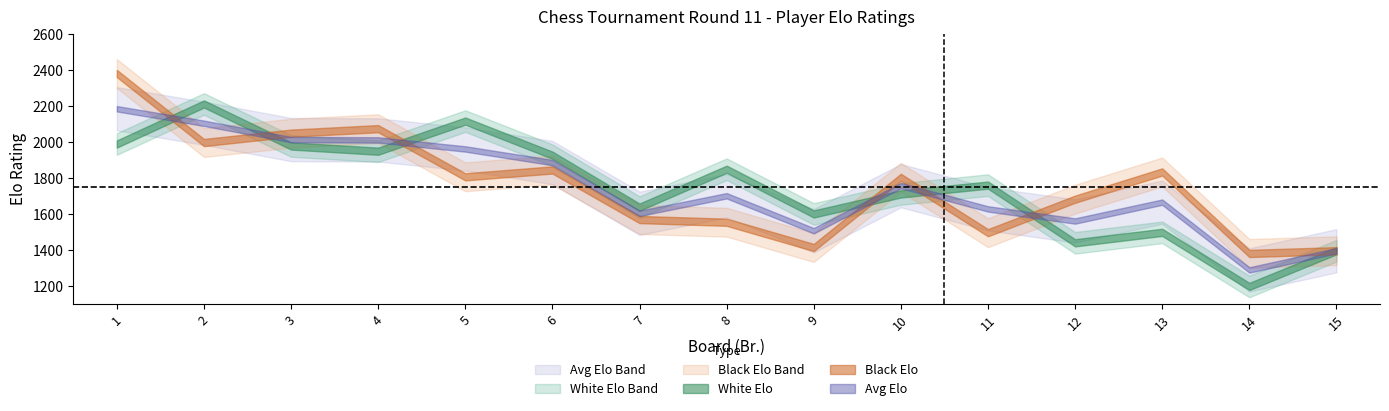

True or false: White Elo has a value of 1647 at 14.

False